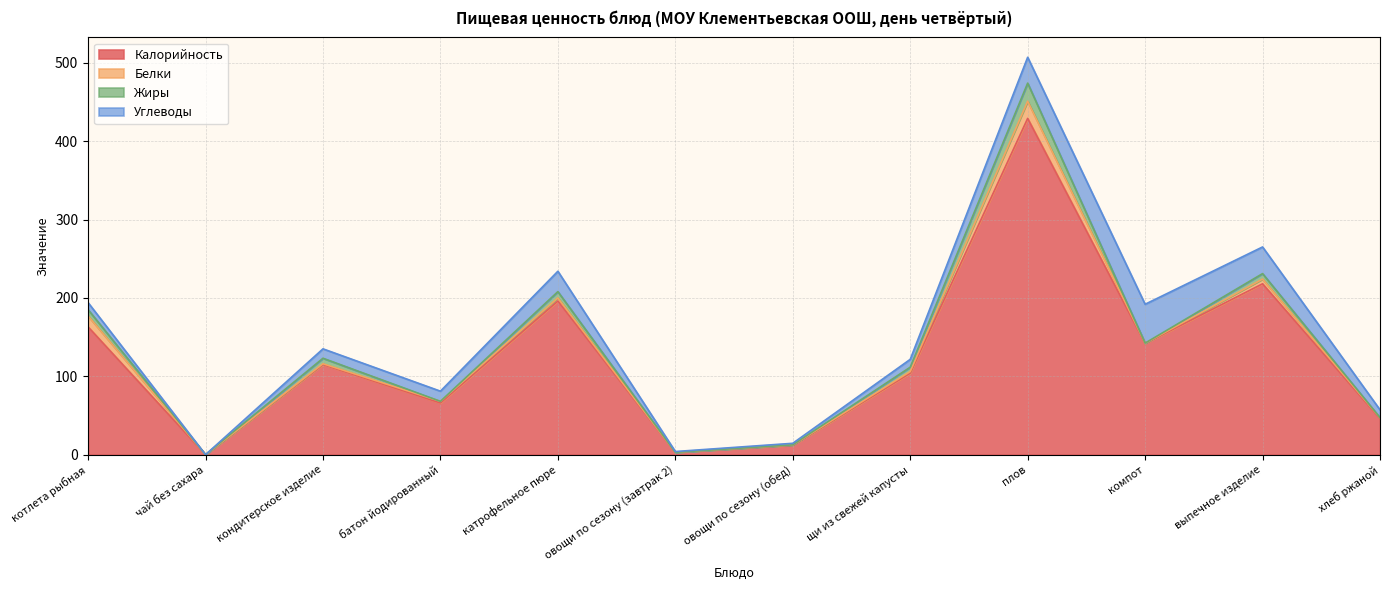

At which category is the sum across all series the highest?

плов